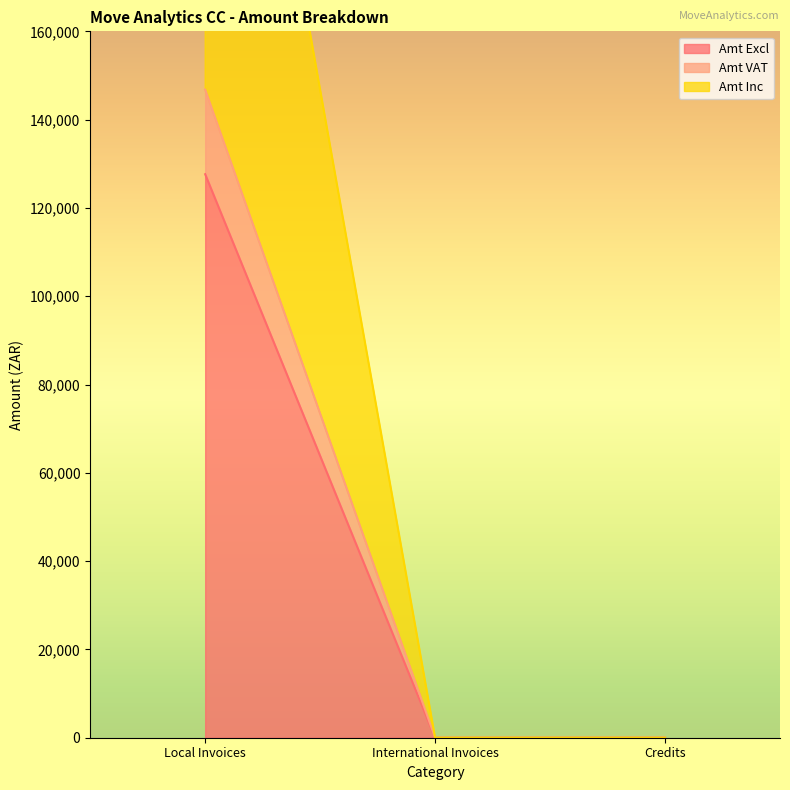

Reading left to right, list all the values displayed in this chart.

Amt Excl: Local Invoices=127638.2	International Invoices=0.0	Credits=0.0
Amt VAT: Local Invoices=146783.9	International Invoices=0.0	Credits=0.0
Amt Inc: Local Invoices=293567.9	International Invoices=0.0	Credits=0.0